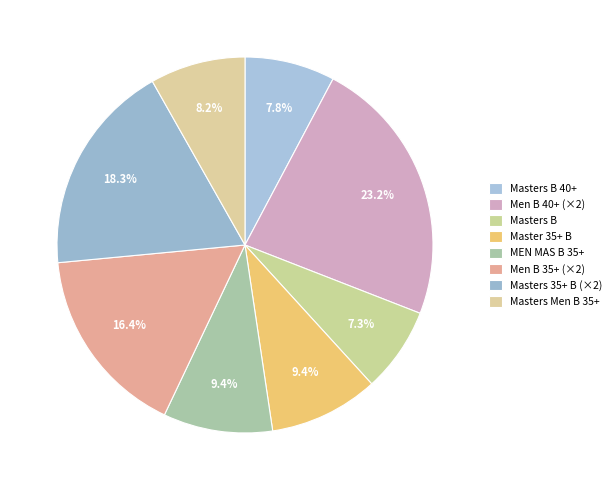

Is Masters B the majority of the pie?

No